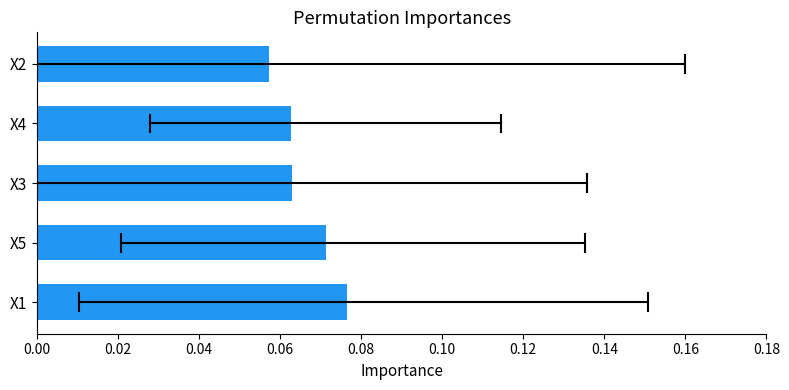

Between X2 and X1, which is larger?

X1